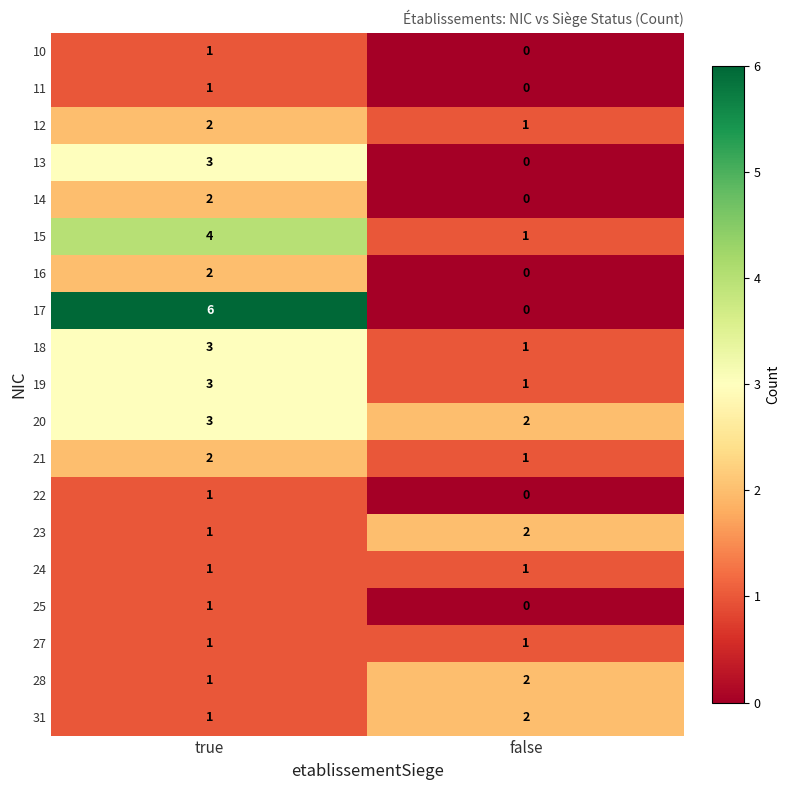

List the labels in order of 23 value, largest first.

false, true